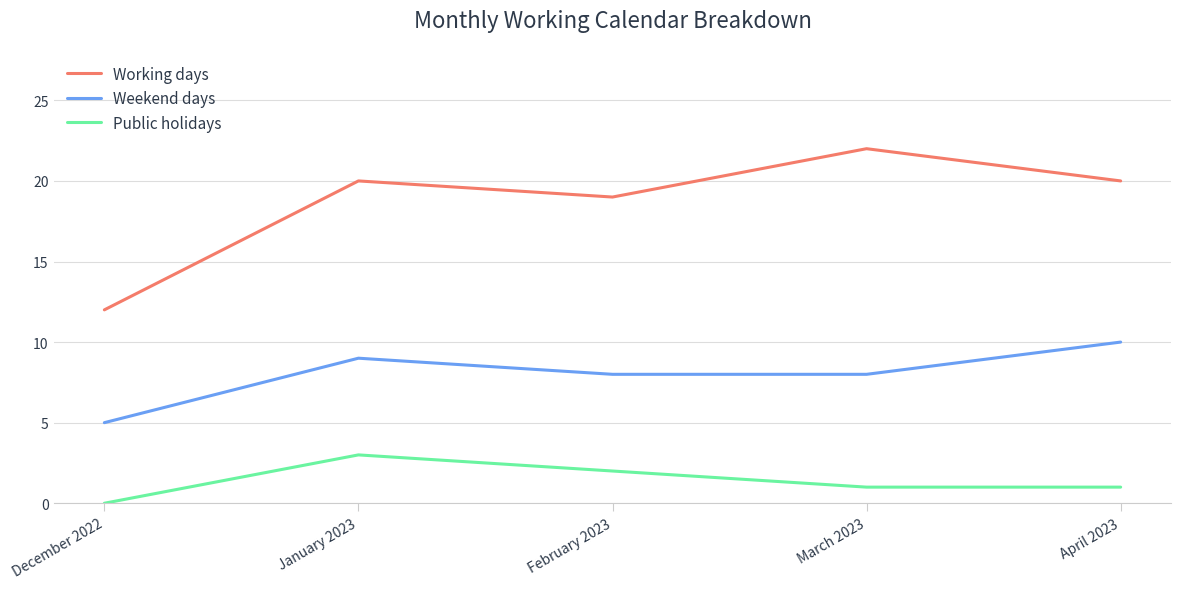

What is the difference between the maximum and minimum values in the Weekend days series?

5